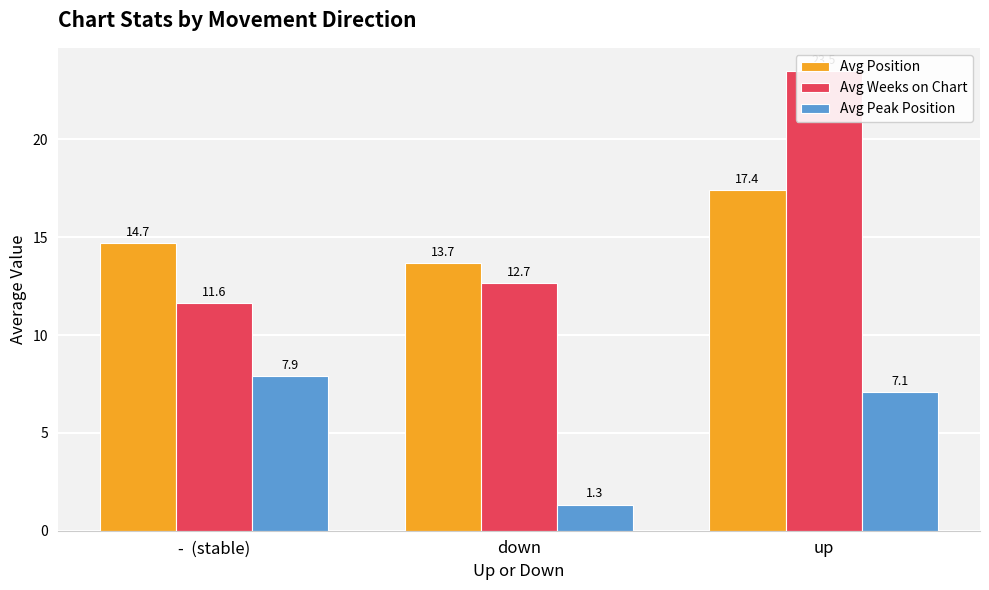

Count the number of data series in this chart.

3